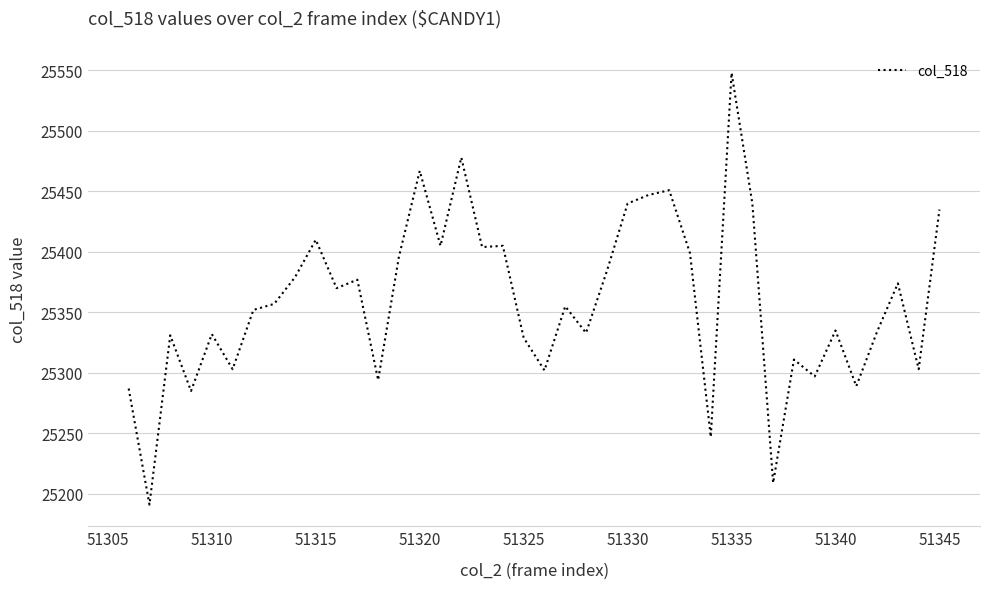

What is the smallest value displayed?

25191